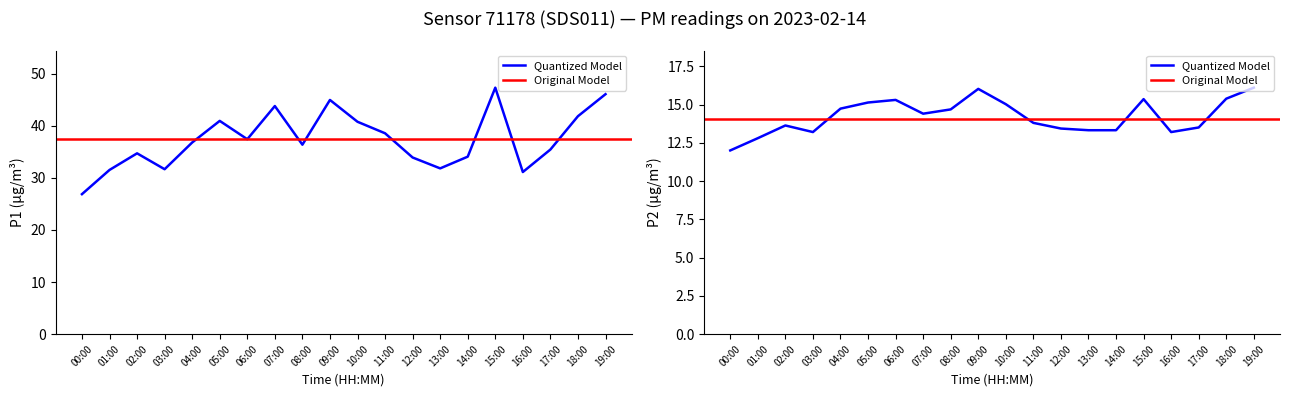

True or false: P1 and P2 cross at least once.

False